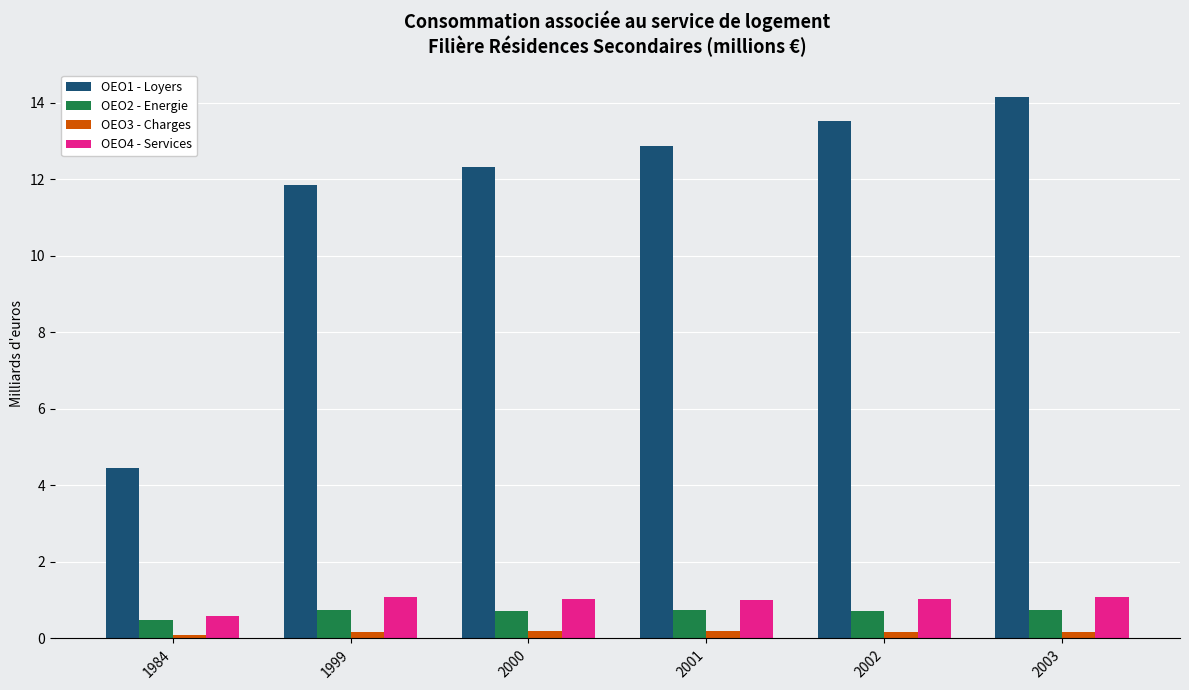

At 2000, list the series in order from largest to smallest.

OEO1 - Loyers, OEO4 - Services, OEO2 - Energie, OEO3 - Charges